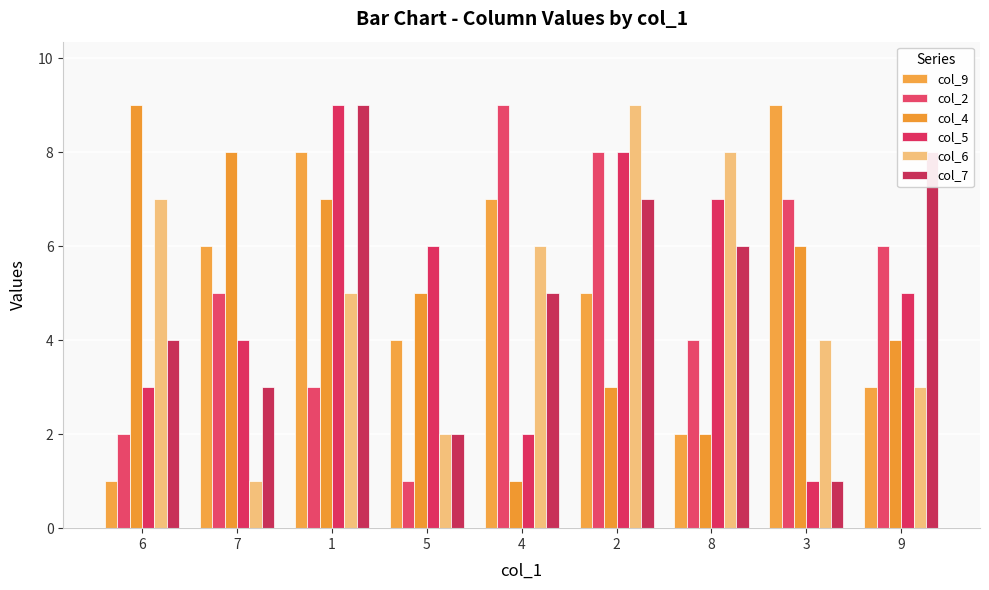

What is the difference between the maximum and minimum values in the col_2 series?

8